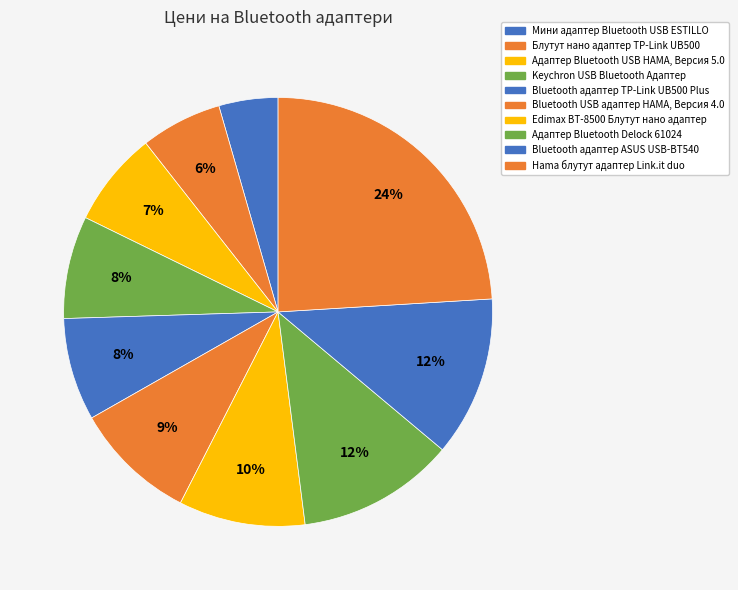

How many segments does this pie chart have?

10